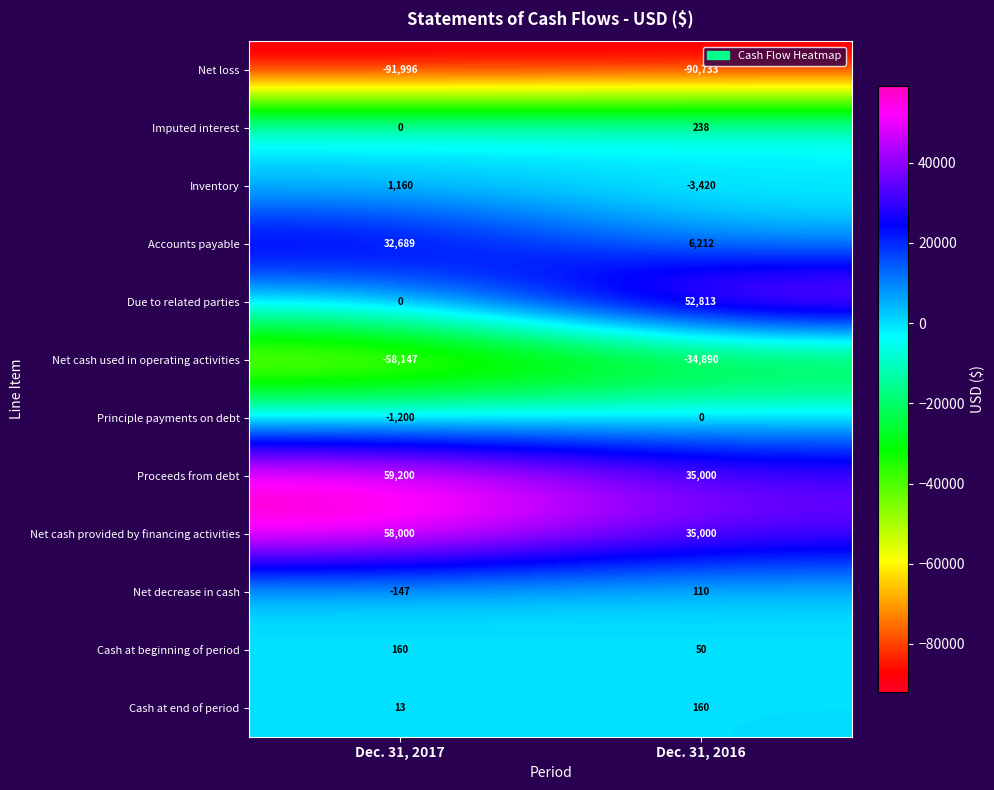

Reading left to right, list all the values displayed in this chart.

Net loss: -91996	-90733
Imputed interest: 0	238
Inventory: 1160	-3420
Accounts payable: 32689	6212
Due to related parties: 0	52813
Net cash used in operating activities: -58147	-34890
Principle payments on debt: -1200	0
Proceeds from debt: 59200	35000
Net cash provided by financing activities: 58000	35000
Net decrease in cash: -147	110
Cash at beginning of period: 160	50
Cash at end of period: 13	160